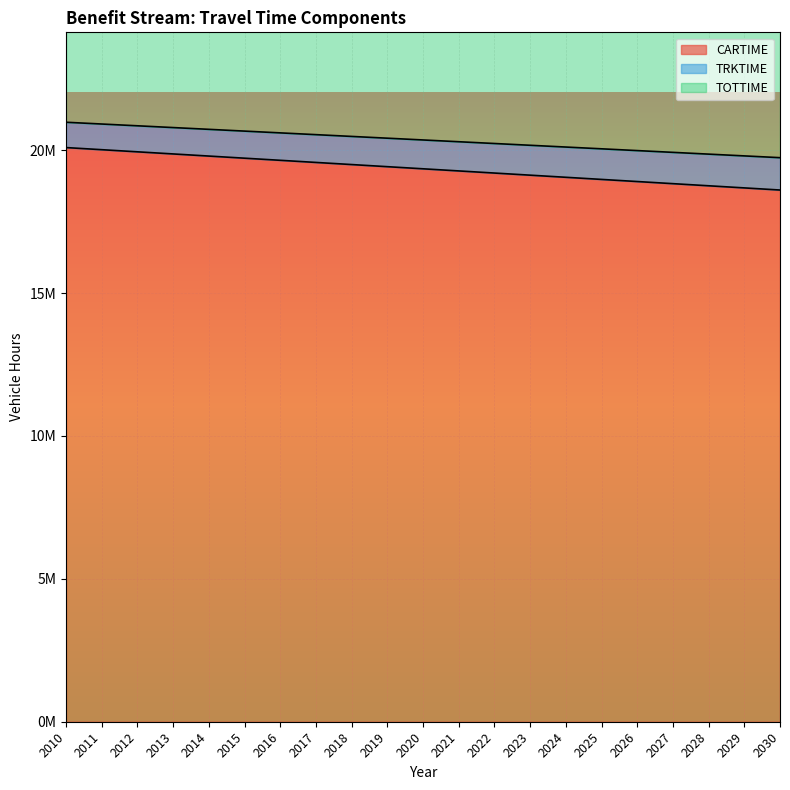

Between 2018 and 2014, which is larger?

2014